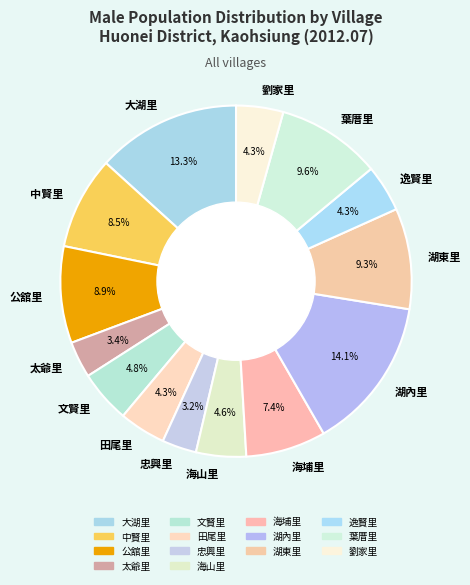

To the nearest percent, what is the difference between the largest and smallest slice percentages?

11%